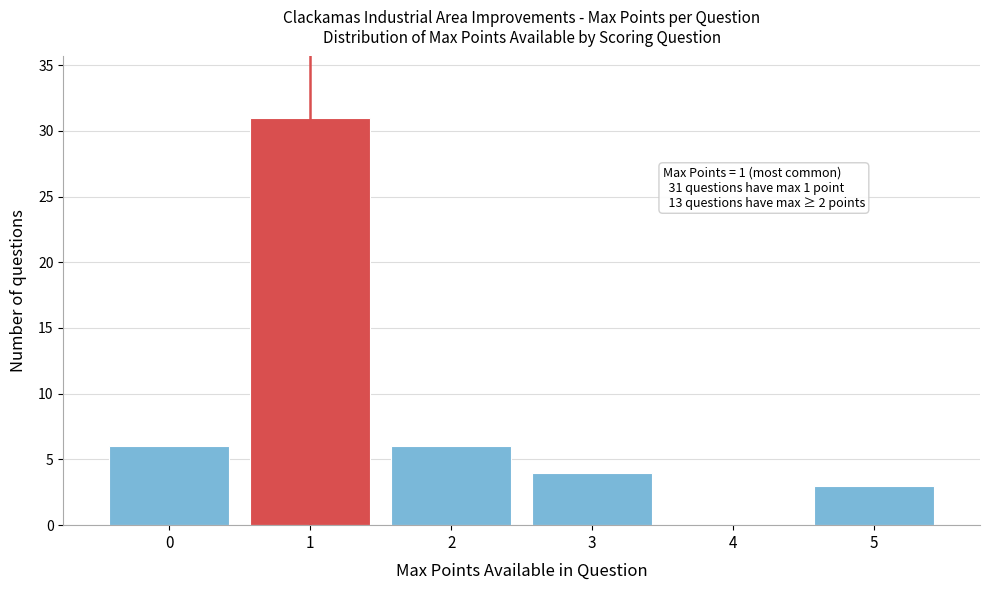

Over which range of the x-axis is the bar tallest?

0.5 to 1.5